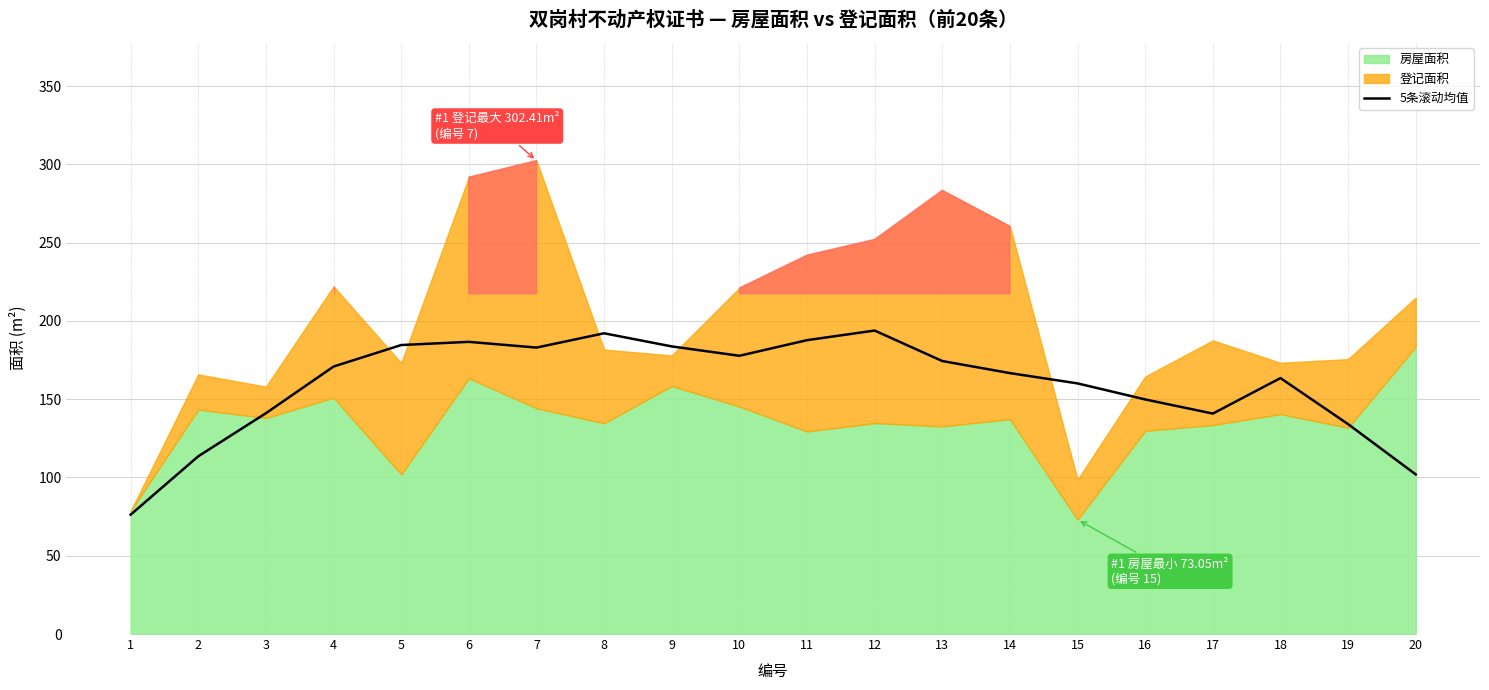

True or false: 5条滚动均值 has a value of 174.4 at 13.

True